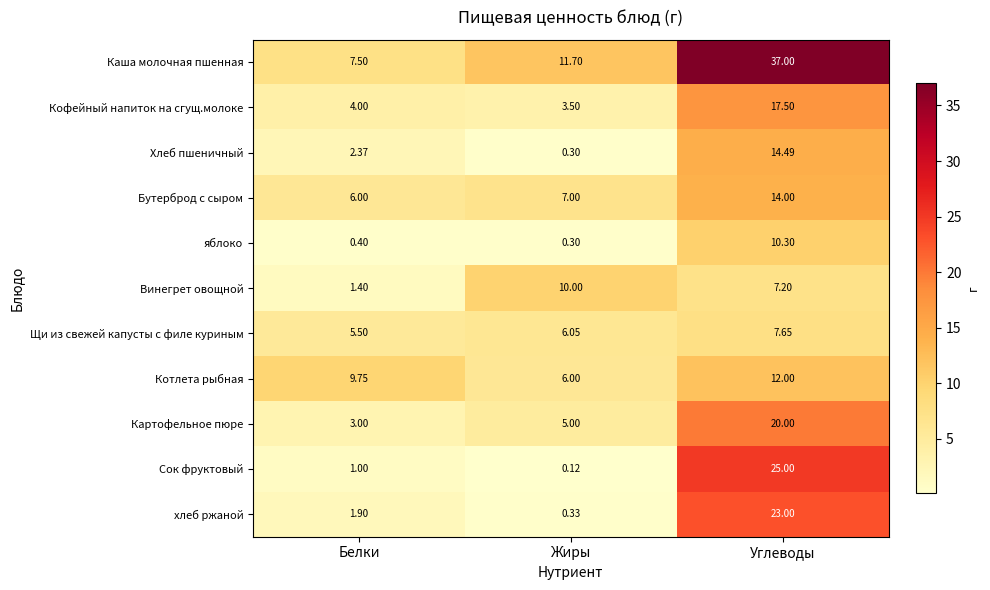

Rank the series at Белки from lowest to highest value.

яблоко, Сок фруктовый, Винегрет овощной, хлеб ржаной, Хлеб пшеничный, Картофельное пюре, Кофейный напиток на сгущ.молоке, Щи из свежей капусты с филе куриным, Бутерброд с сыром, Каша молочная пшенная, Котлета рыбная